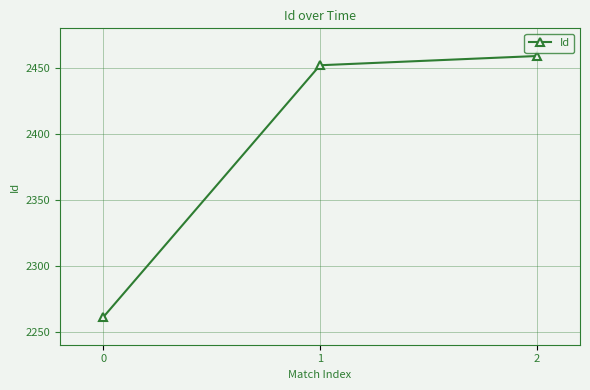

How many distinct data groups are displayed?

1